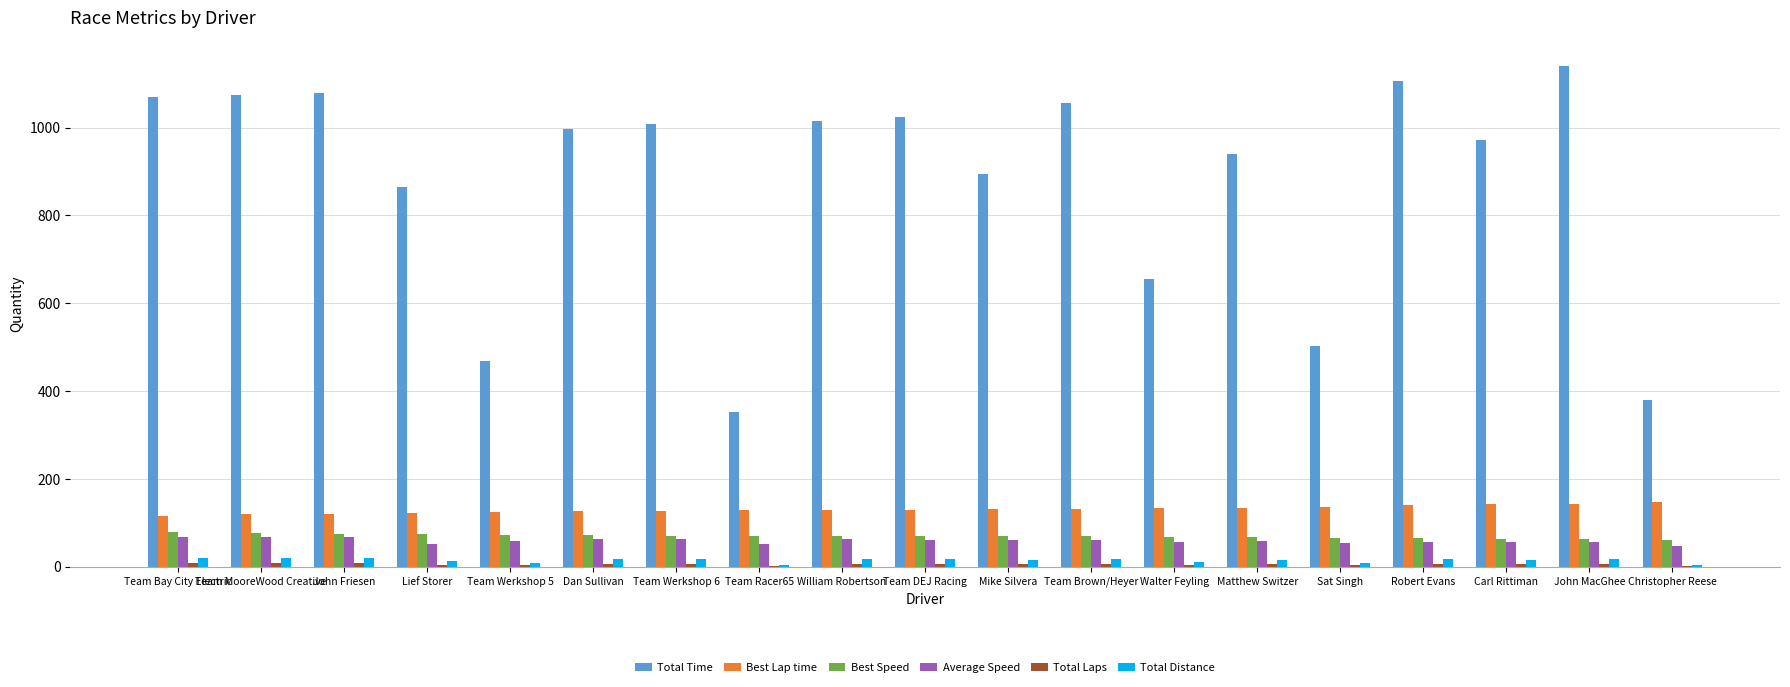

Which series changed the most between Team Werkshop 5 and Mike Silvera?

Total Time